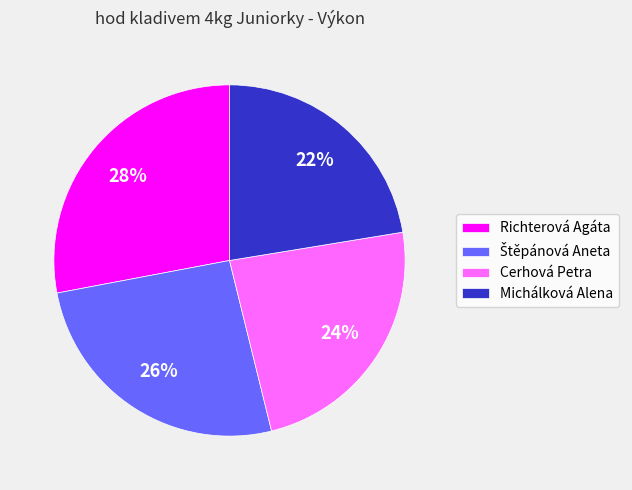

To the nearest percent, what is the difference between the largest and smallest slice percentages?

6%